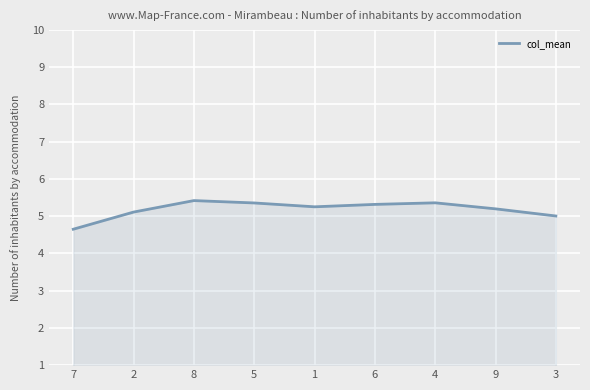

Reading left to right, transcribe all the data shown in this chart.

4.7	5.1	5.4	5.4	5.3	5.3	5.4	5.2	5.0